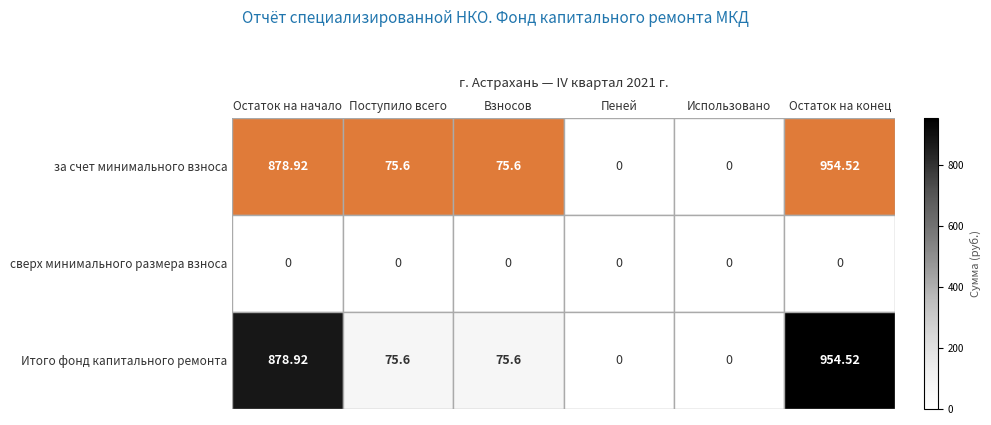

At which category is the sum across all series the highest?

Остаток на конец